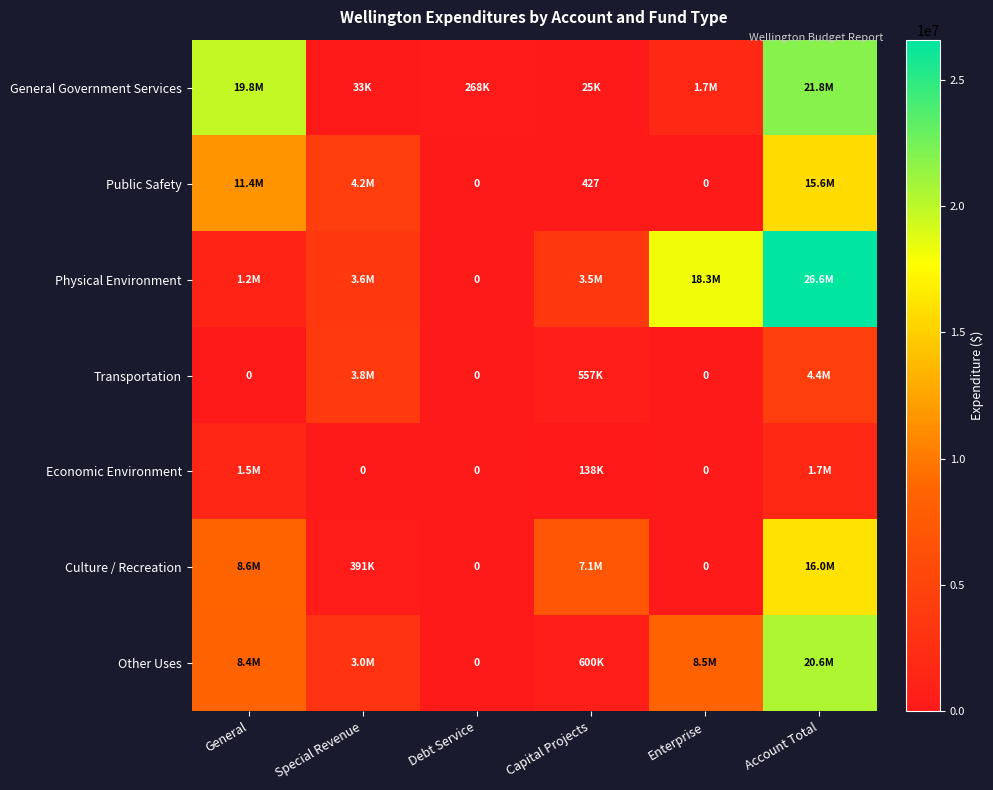

Is it true that Public Safety equals 427 at Capital Projects?

True